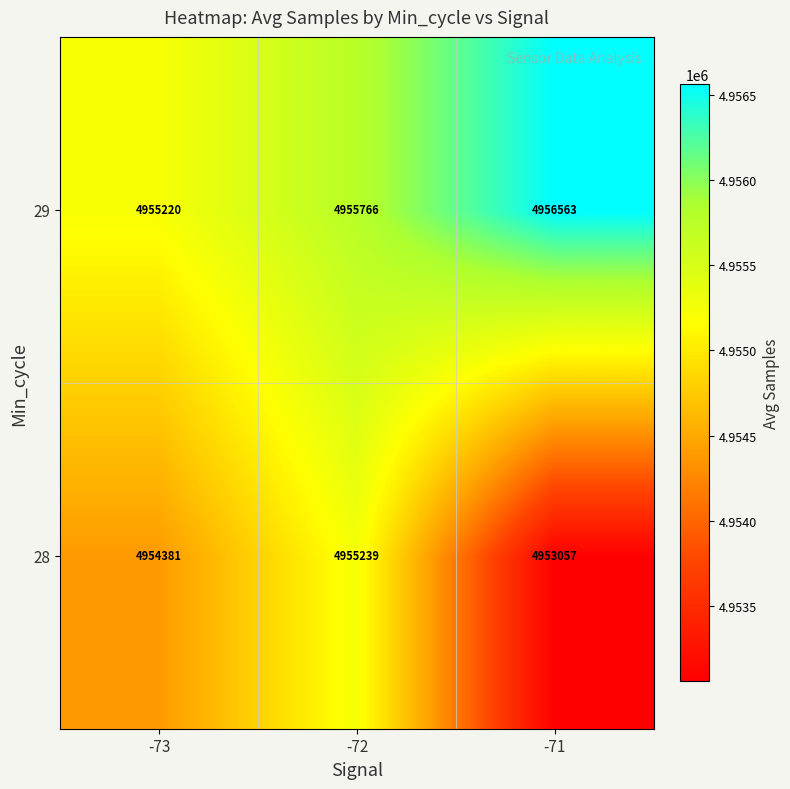

What is the minimum value shown in the chart?

4953057.0